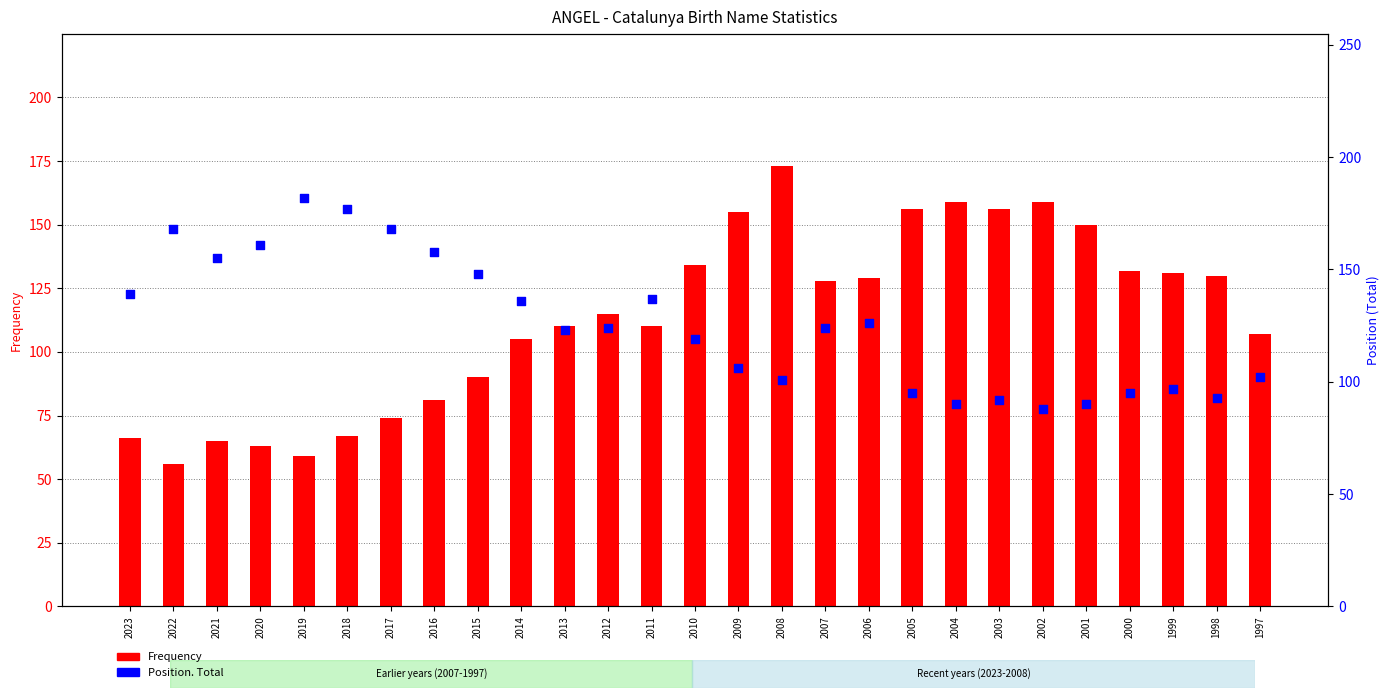

At how many categories does at least one series exceed 120?

26